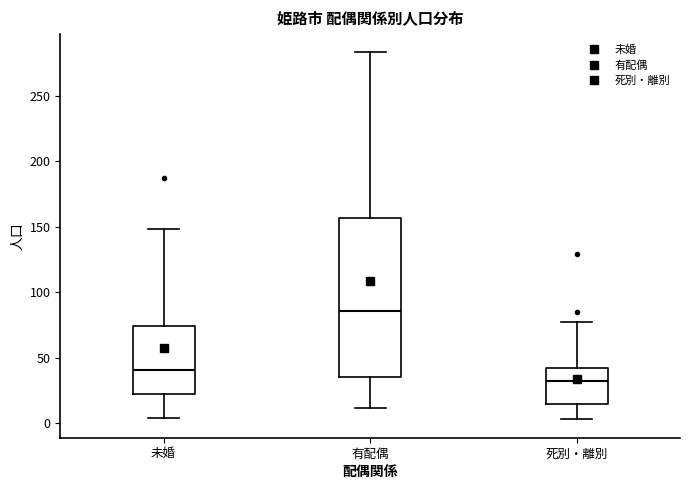

Which box's median line is the highest?

有配偶